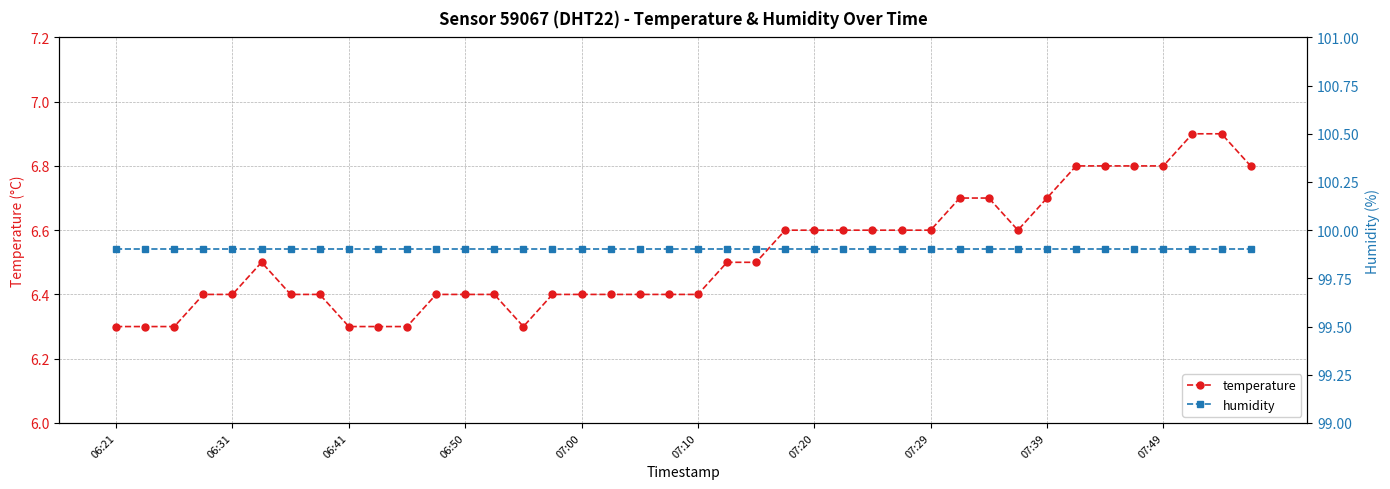

Which series has the widest spread of values?

temperature